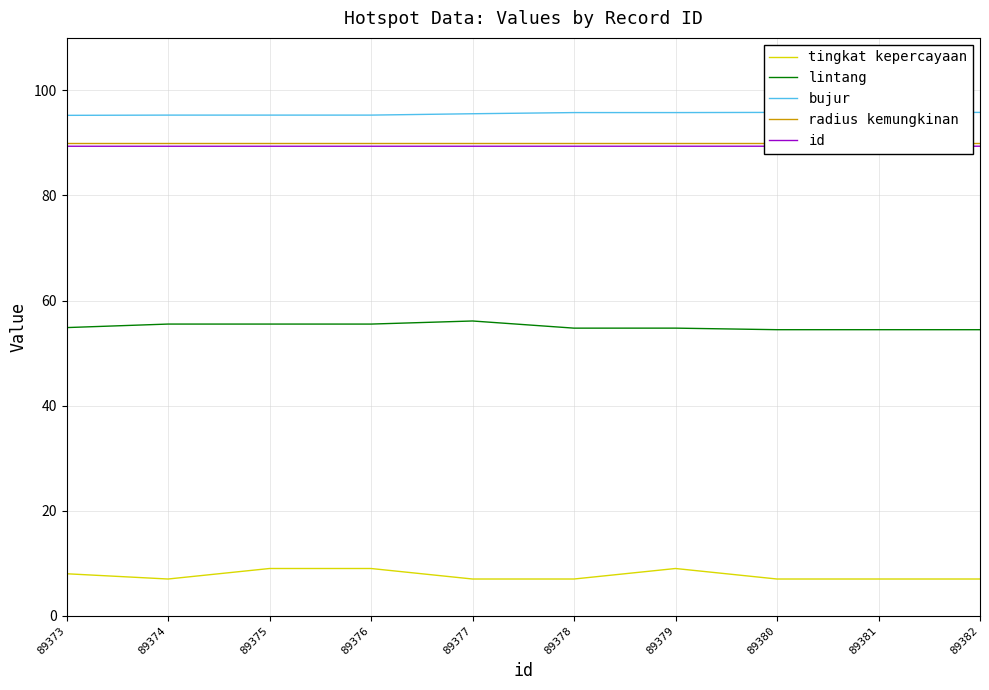

How many lines are shown in the chart?

5